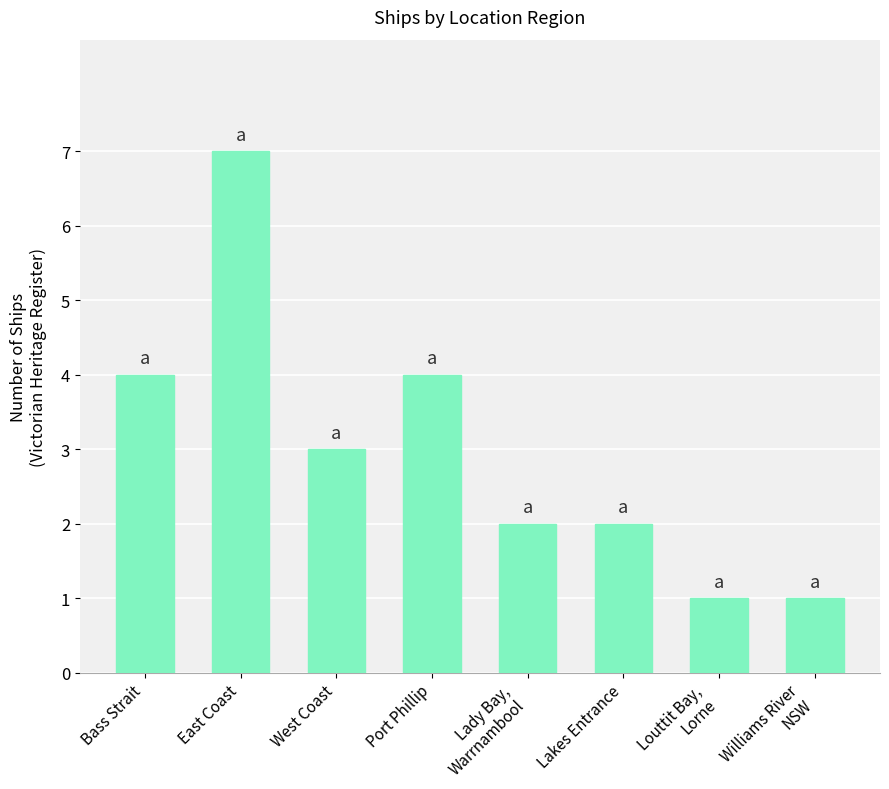

What is the difference between the maximum and minimum values?

6